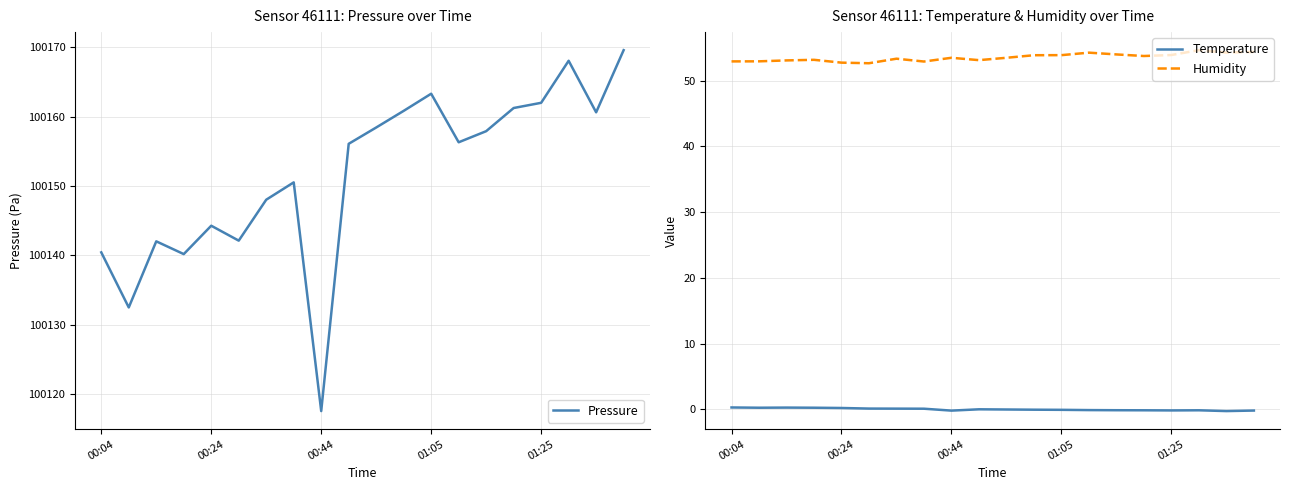

True or false: Humidity and Temperature intersect in this chart.

False